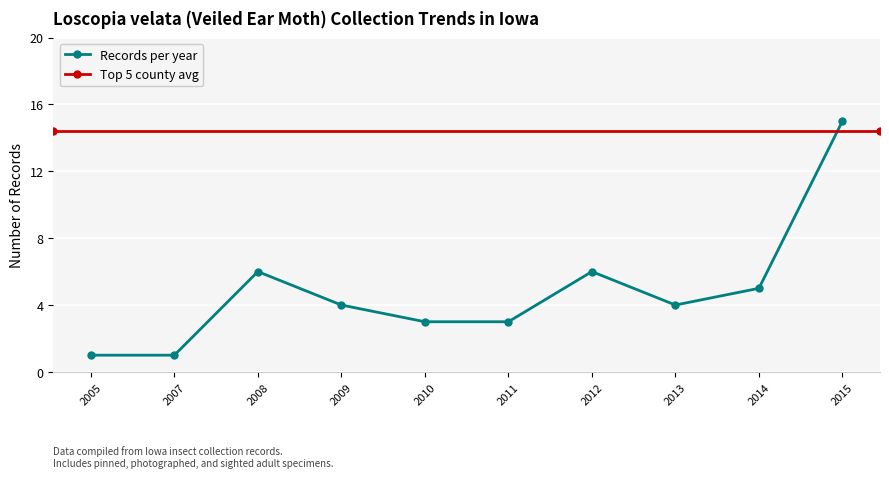

True or false: Records per year has a value of 3 at 2010.

True